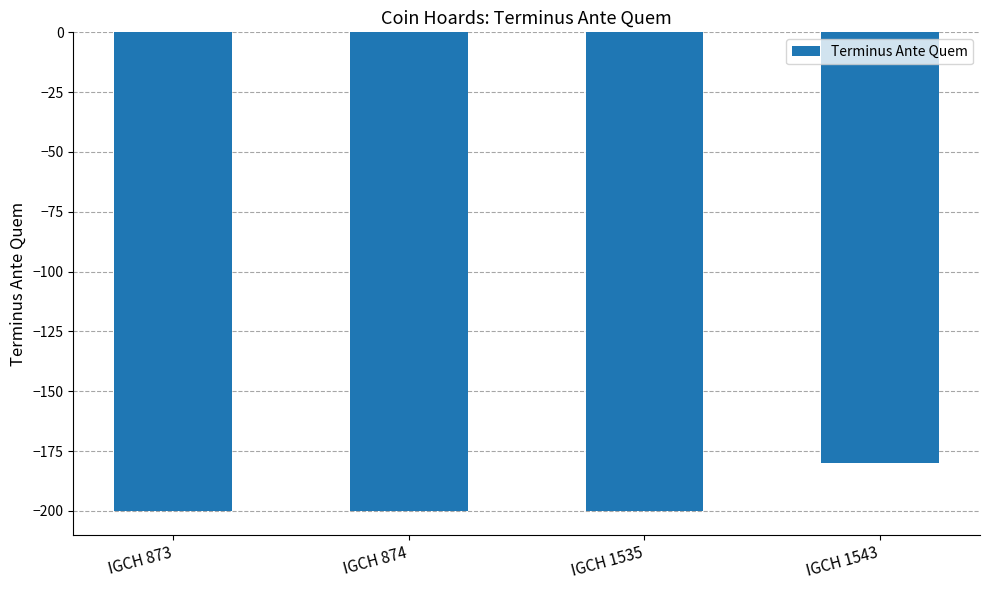

Read the value at IGCH 1543.

-180